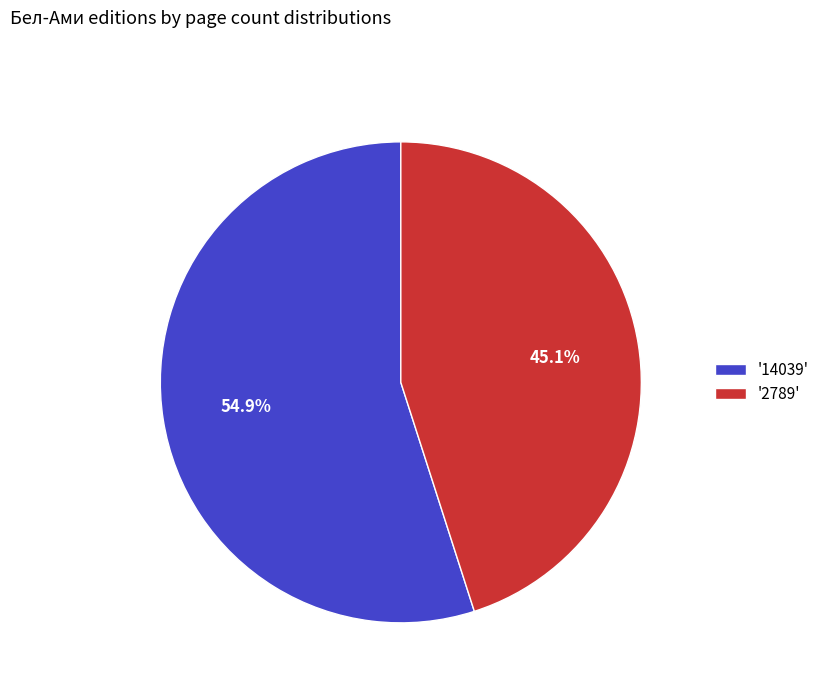

Which slice is the largest?

'14039'